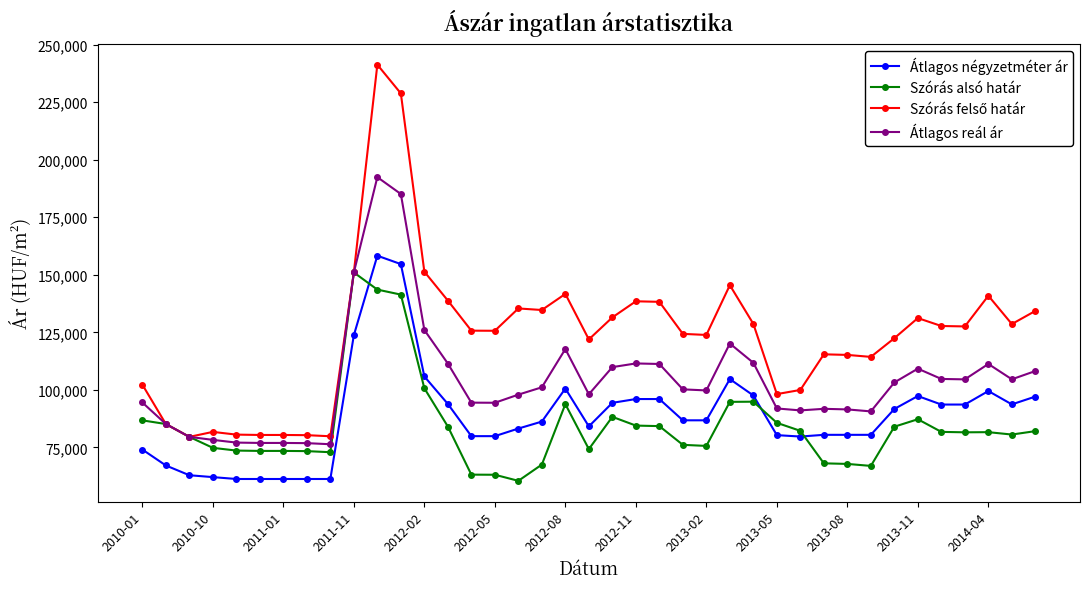

What is the value of the Átlagos négyzetméter ár point at the 23rd from the left?

96019